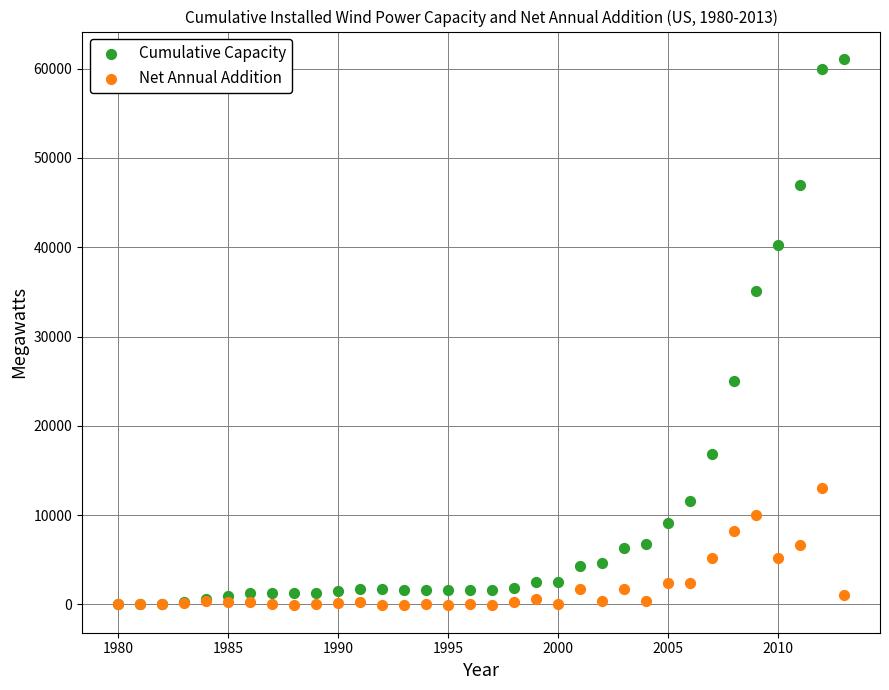

In the Cumulative Capacity series, what Y value is closest to 30549?

35086.0